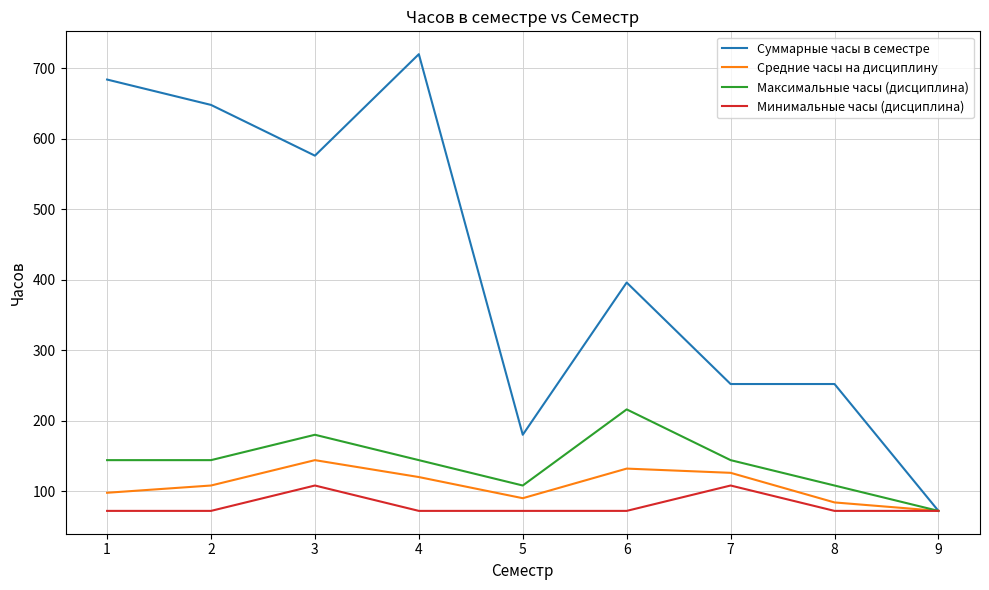

At which label does Средние часы на дисциплину reach its minimum?

9